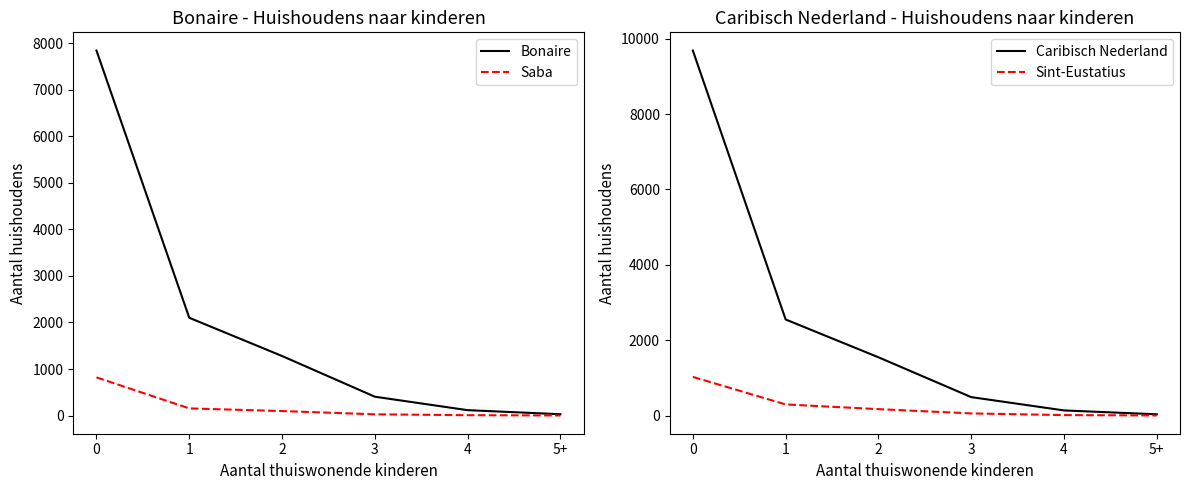

What is the difference between the Bonaire values at 0 and 4?

7722